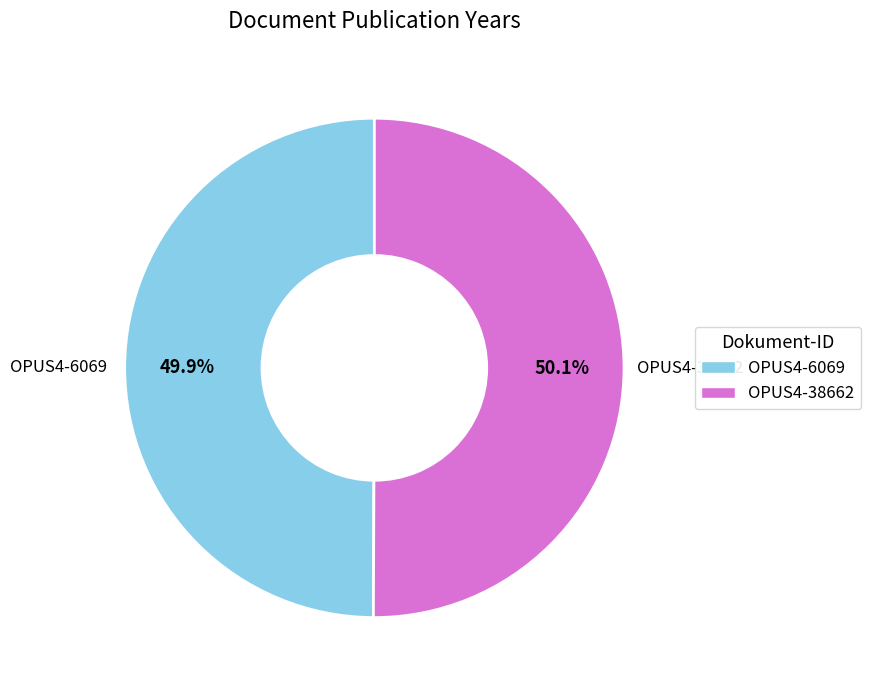

What percentage is the OPUS4-6069 slice, to the nearest percent?

50%